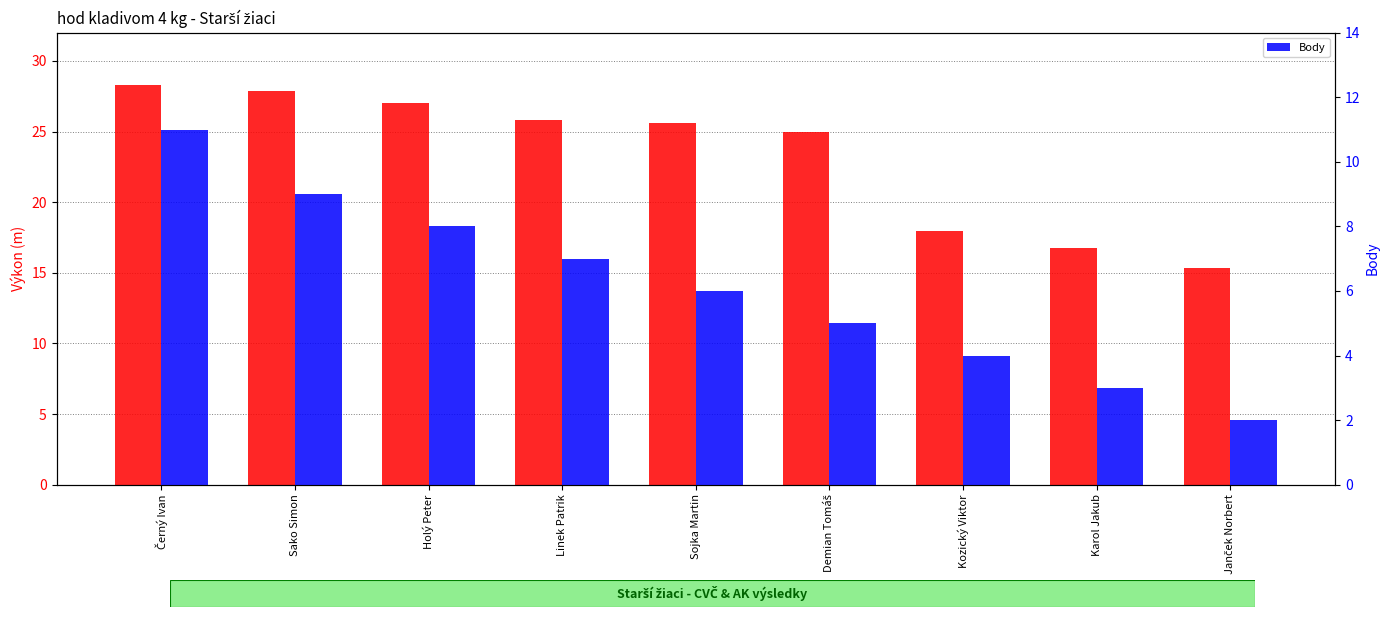

Are the bars horizontal?

No